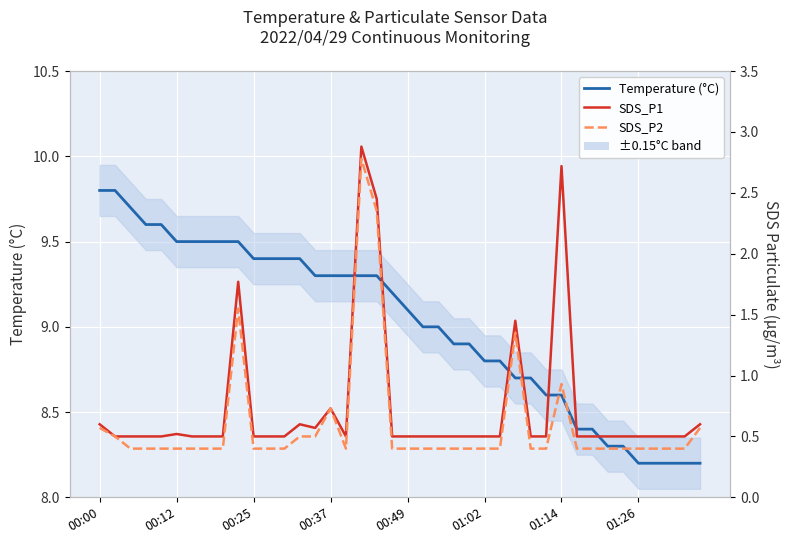

Which series has the largest range (max minus min)?

SDS_P1